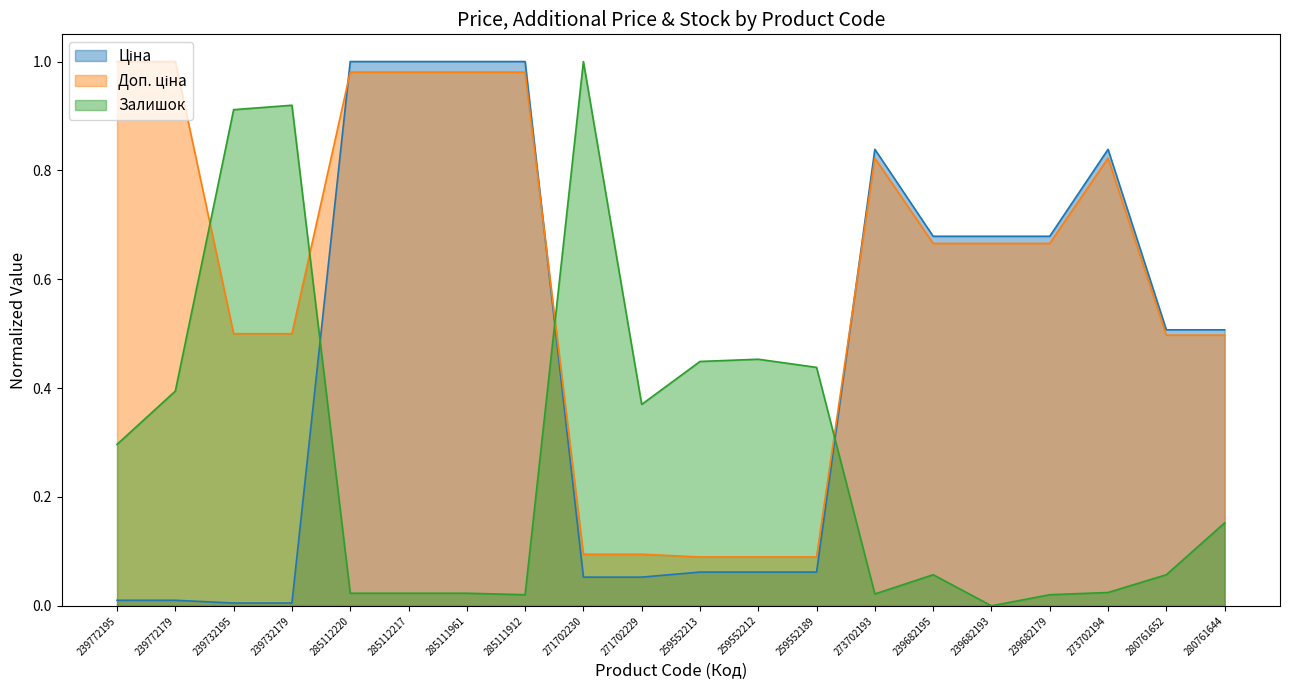

What position from the left is 259552212?

12